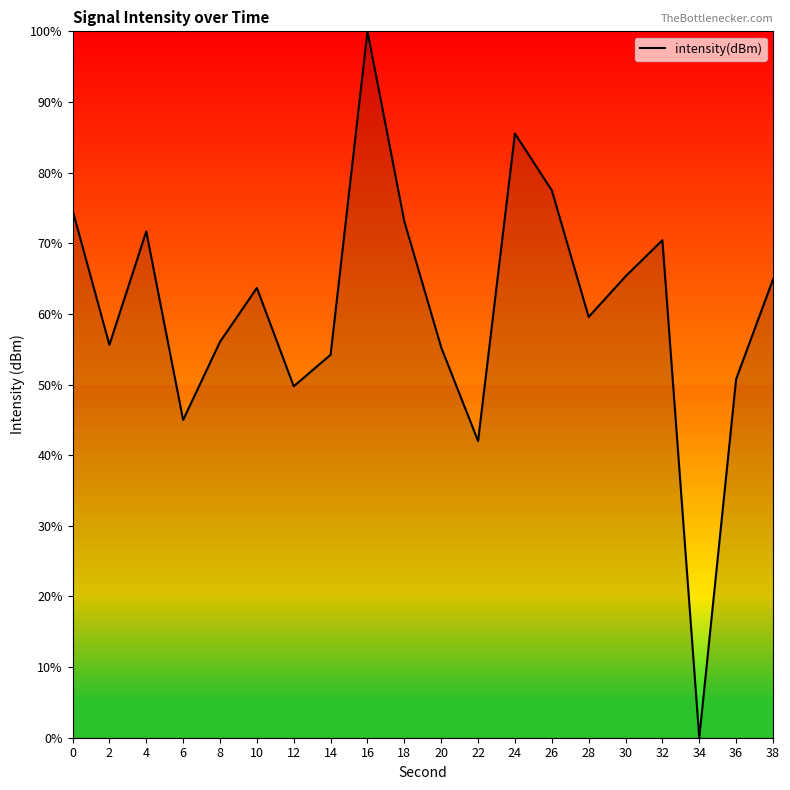

Is this an area chart (filled region under the line)?

No